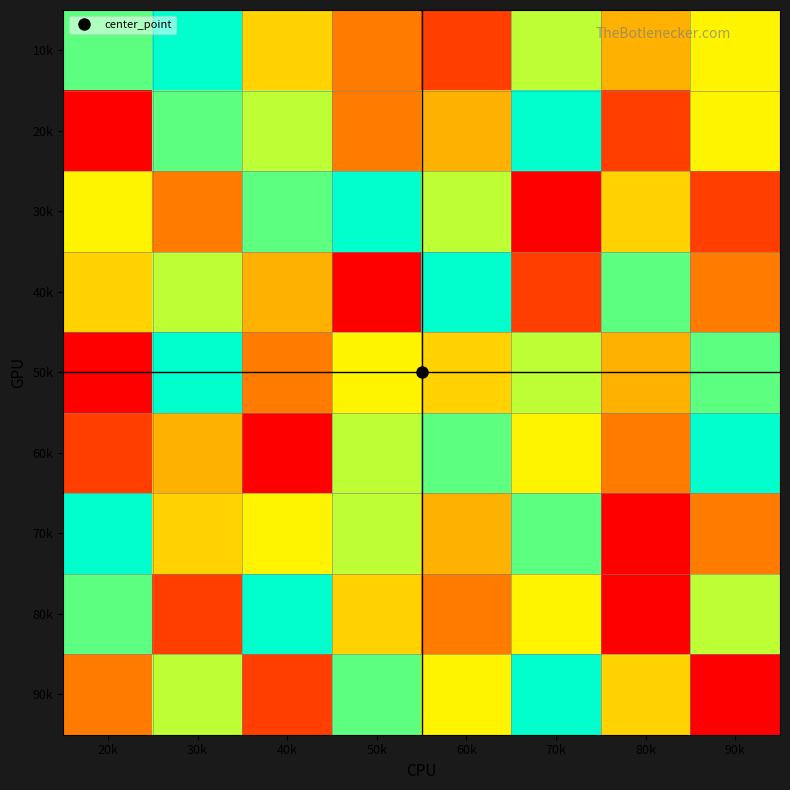

Reading left to right, what are all the values shown in this chart?

10k: 20k=8	30k=9	40k=5	50k=3	60k=2	70k=7	80k=4	90k=6
20k: 20k=1	30k=8	40k=7	50k=3	60k=4	70k=9	80k=2	90k=6
30k: 20k=6	30k=3	40k=8	50k=9	60k=7	70k=1	80k=5	90k=2
40k: 20k=5	30k=7	40k=4	50k=1	60k=9	70k=2	80k=8	90k=3
50k: 20k=1	30k=9	40k=3	50k=6	60k=5	70k=7	80k=4	90k=8
60k: 20k=2	30k=4	40k=1	50k=7	60k=8	70k=6	80k=3	90k=9
70k: 20k=9	30k=5	40k=6	50k=7	60k=4	70k=8	80k=1	90k=3
80k: 20k=8	30k=2	40k=9	50k=5	60k=3	70k=6	80k=1	90k=7
90k: 20k=3	30k=7	40k=2	50k=8	60k=6	70k=9	80k=5	90k=1